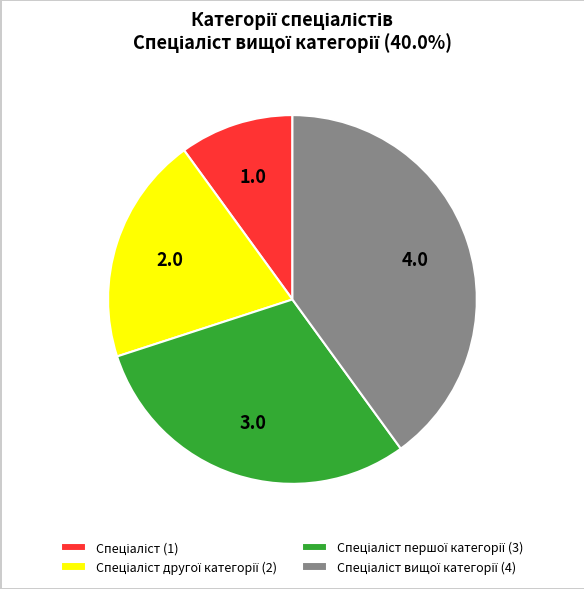

Does any single category account for the majority?

No